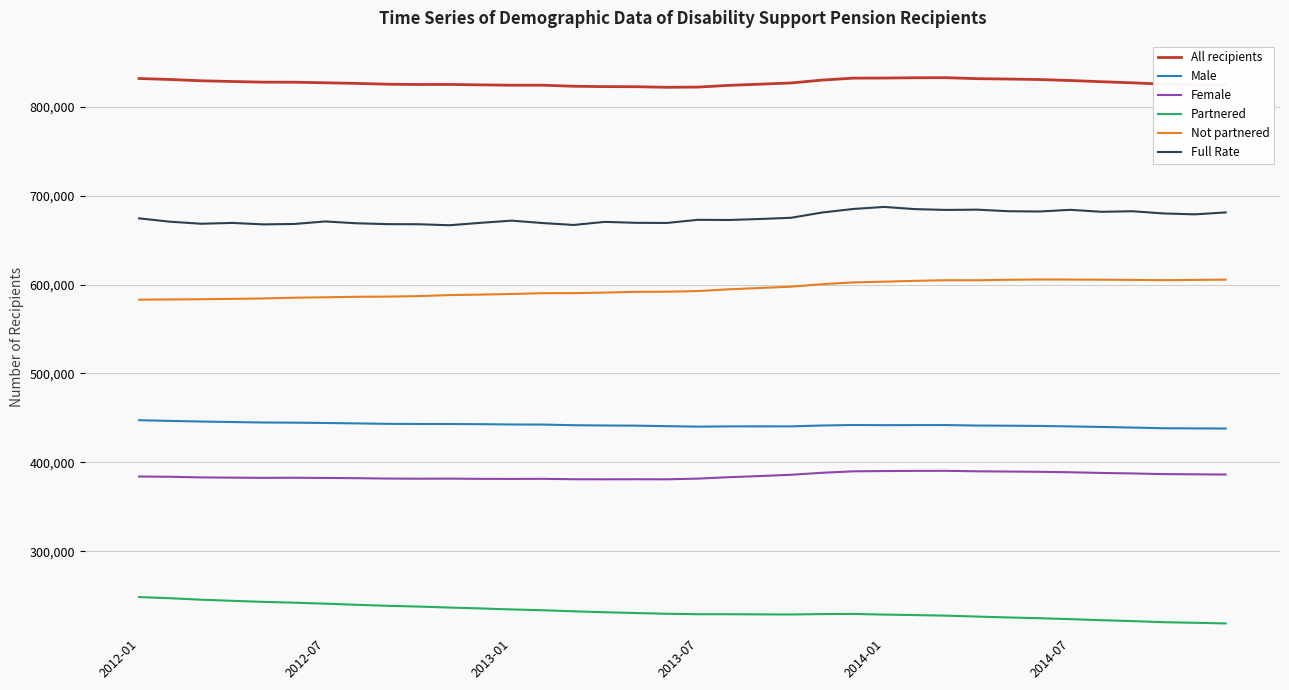

Which series has the largest total across all categories?

All recipients